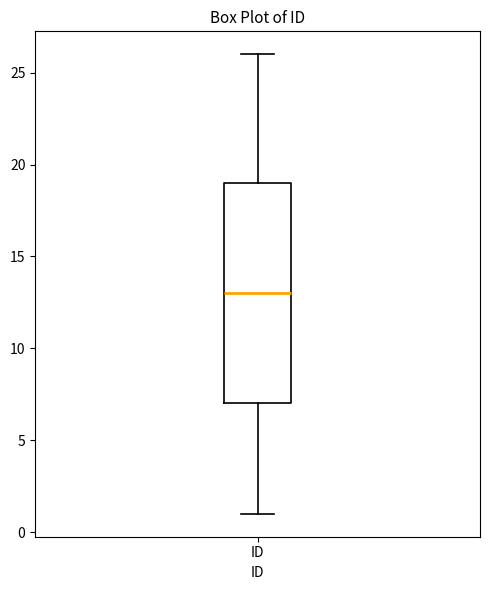

Where does the lower whisker of the box for ID end on the y-axis? The values are not printed on the chart, so give them approximately, as read against the axis.

1